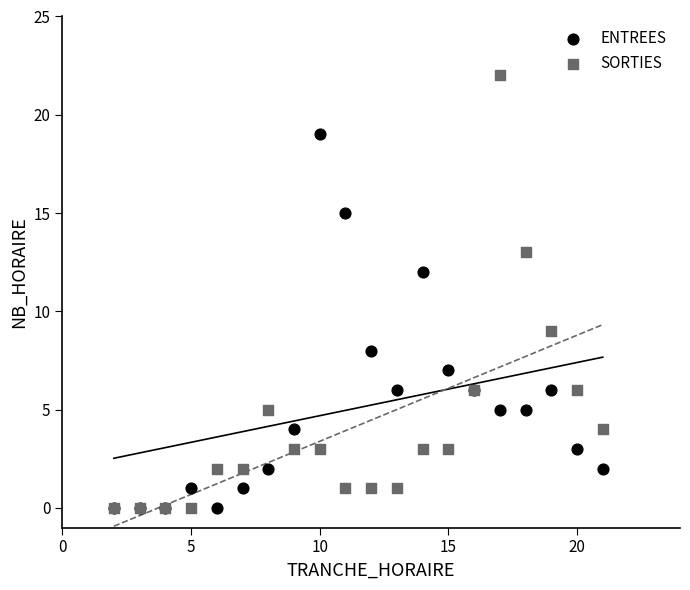

Which series reaches the maximum Y coordinate?

SORTIES